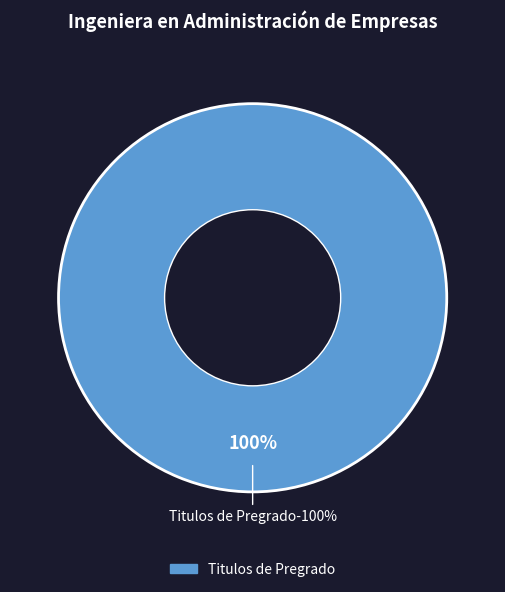

Between Titulos PHD and Titulos de Pregrado, which is larger?

Titulos de Pregrado